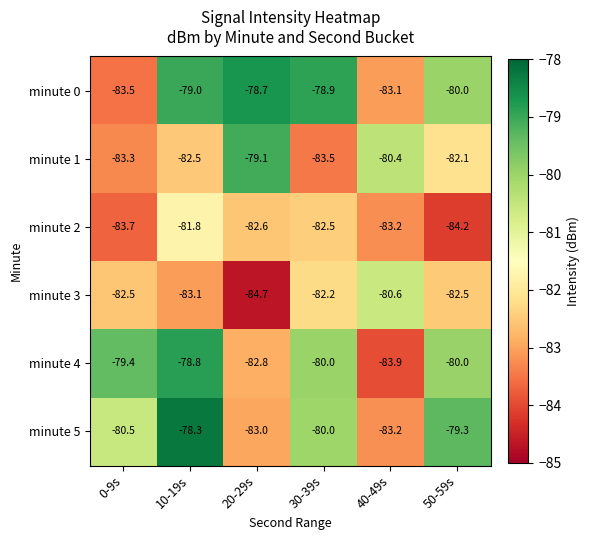

Which series has the largest range (max minus min)?

minute 4